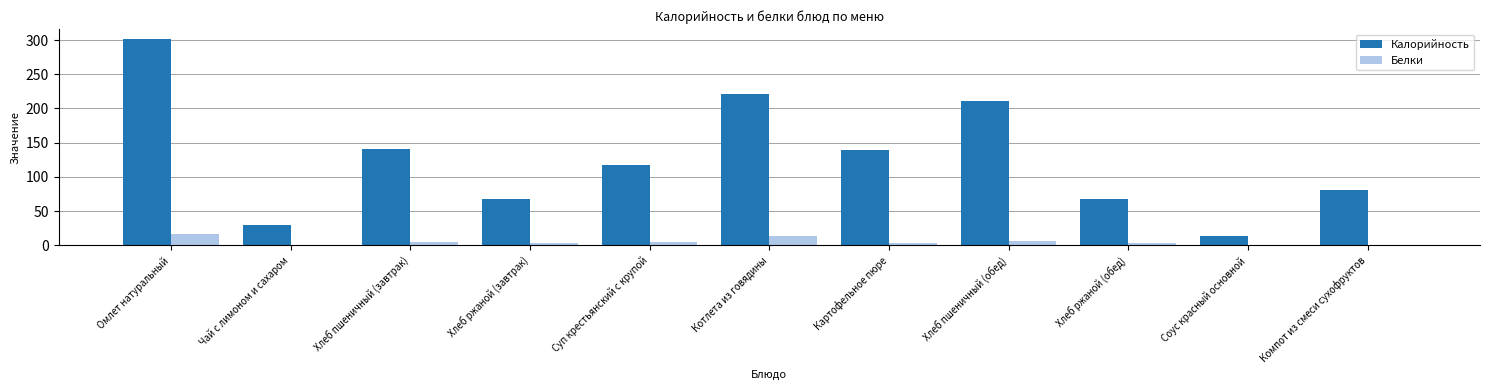

Which series has the widest spread of values?

Калорийность